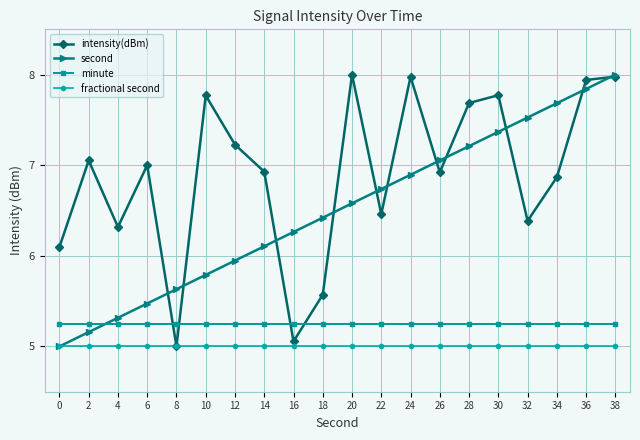

Where do second and intensity(dBm) first cross each other?

6 and 8